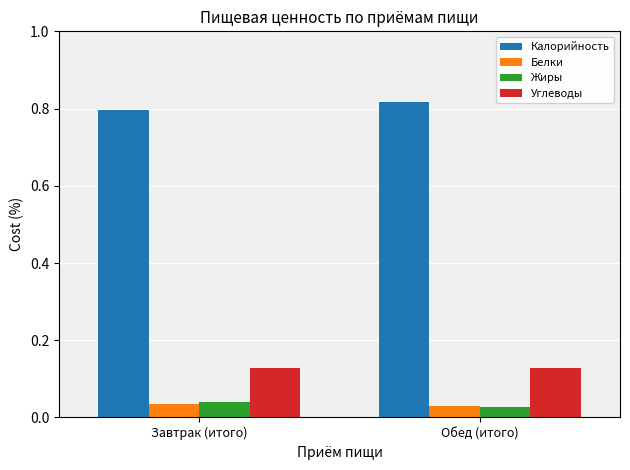

Which series has the largest total across all categories?

Калорийность